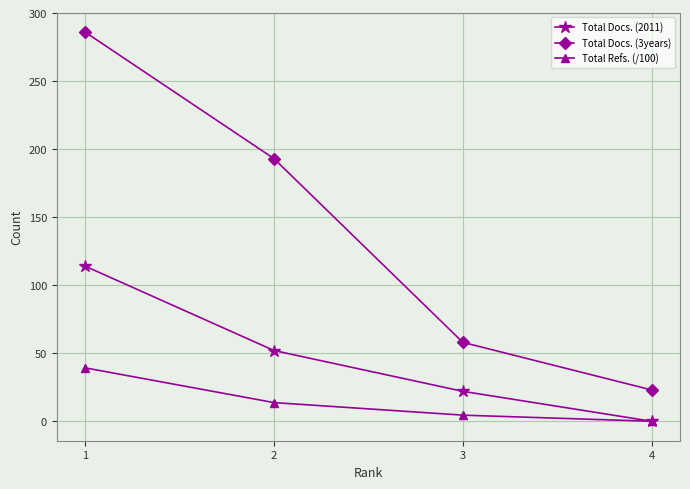

What is the value of the Total Docs. (3years) point at the 1st from the left?

286.0